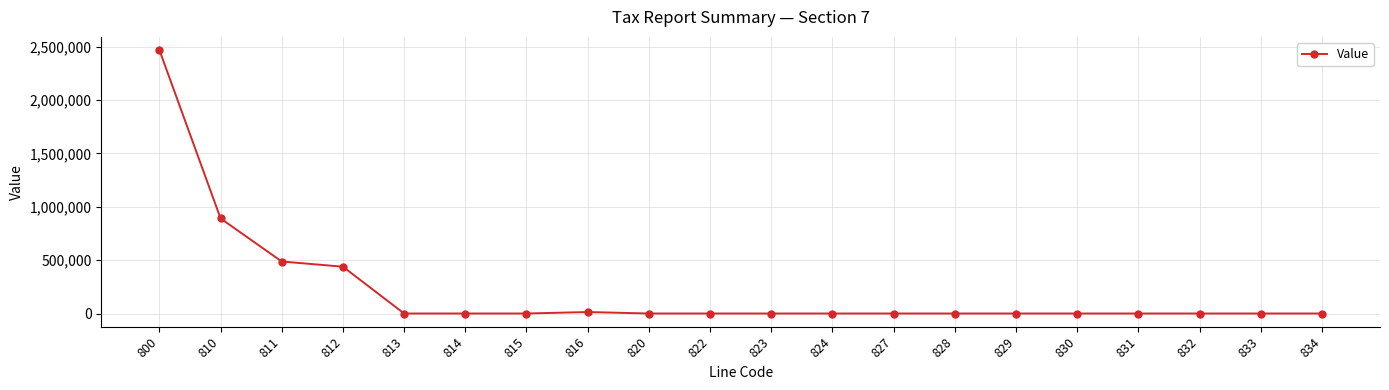

Where is the data nearest to the value 1233635?

810